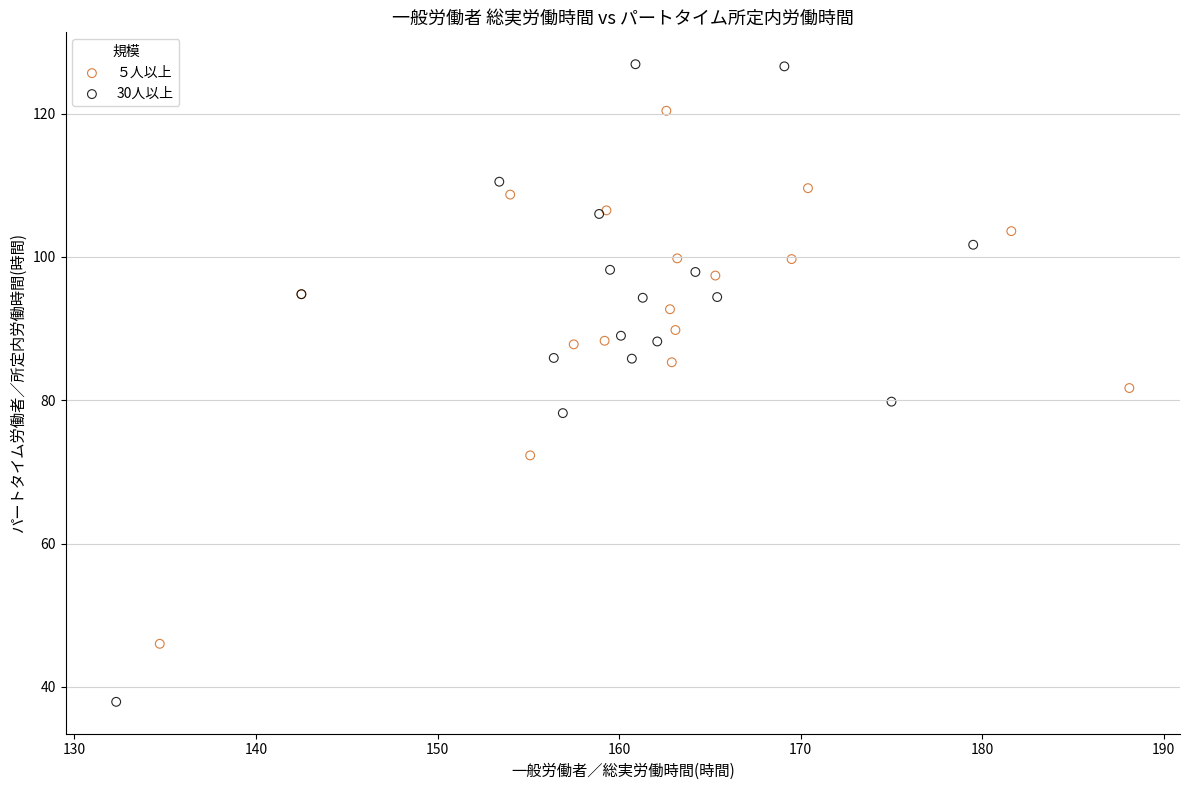

Which series reaches the minimum Y coordinate?

30人以上